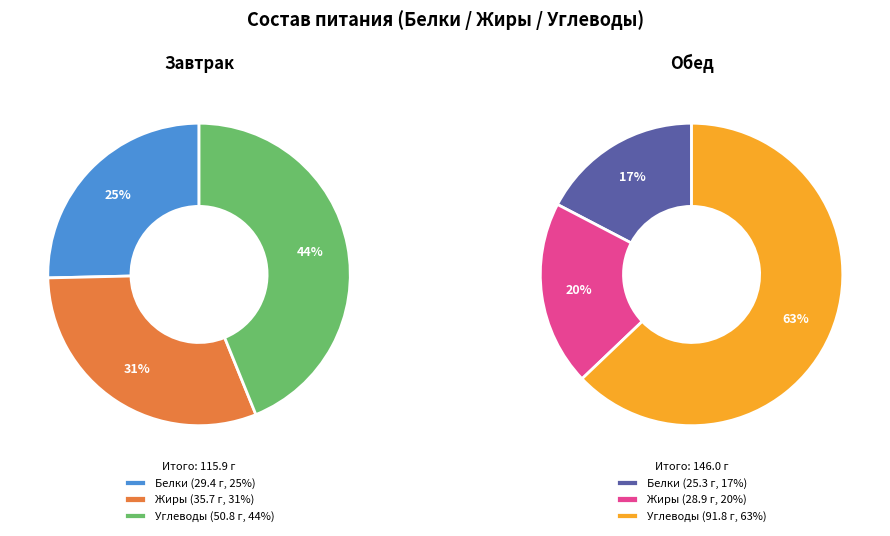

What percentage do Белки and Углеводы together represent?

69.2%